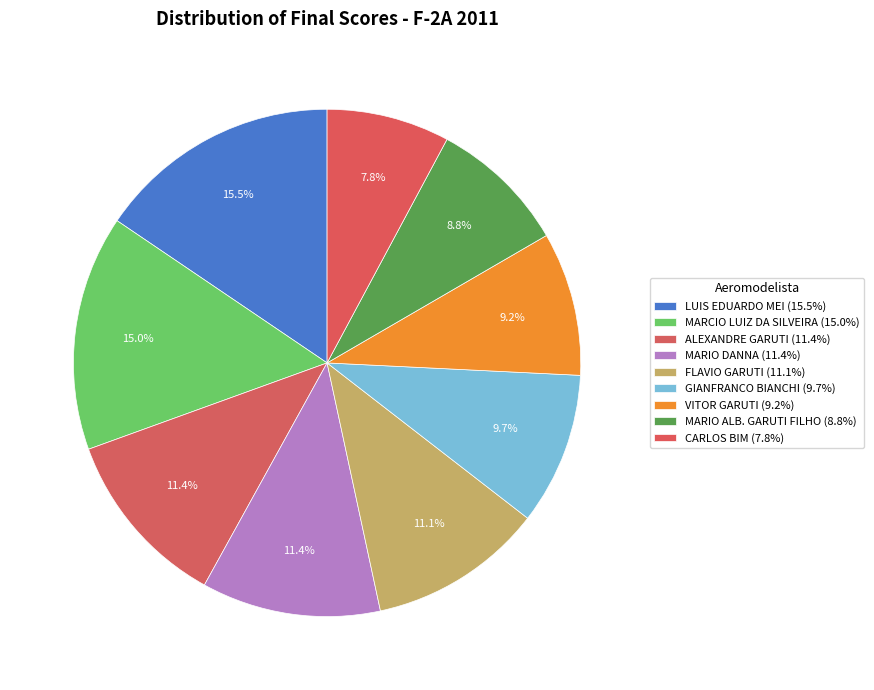

How many segments does this pie chart have?

9